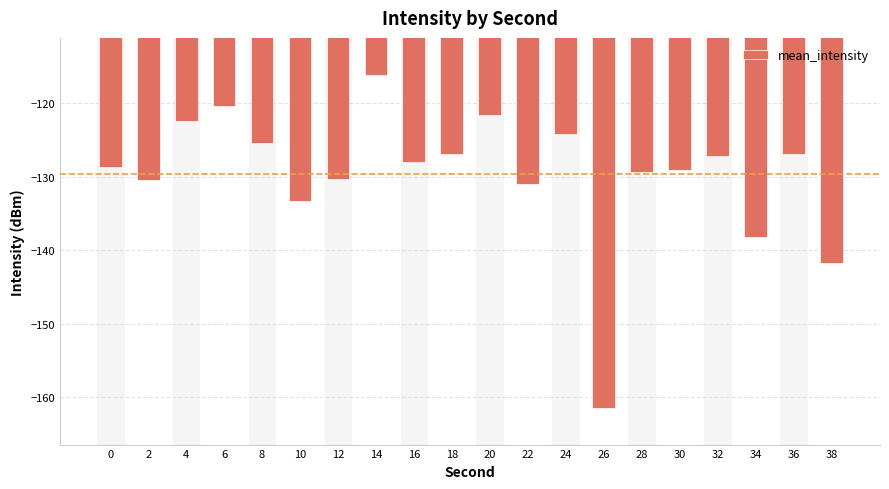

What is the maximum value shown in the chart?

-116.1